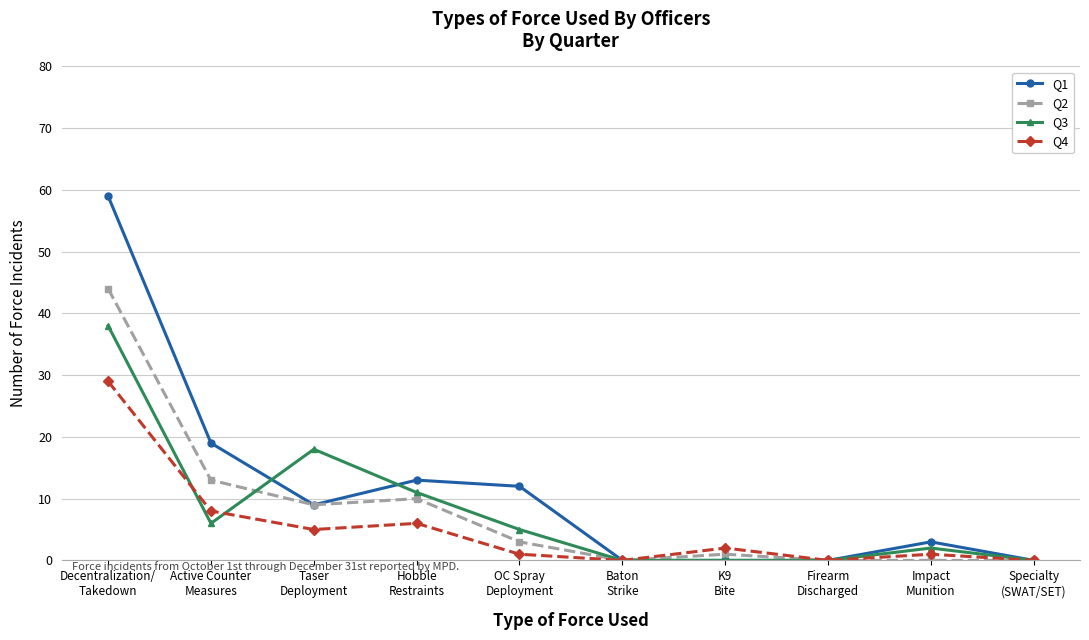

Reading right to left, list all the values displayed in this chart.

Q1: Specialty
(SWAT/SET)=0	Impact
Munition=3	Firearm
Discharged=0	K9
Bite=0	Baton
Strike=0	OC Spray
Deployment=12	Hobble
Restraints=13	Taser
Deployment=9	Active Counter
Measures=19	Decentralization/
Takedown=59
Q2: Specialty
(SWAT/SET)=0	Impact
Munition=0	Firearm
Discharged=0	K9
Bite=1	Baton
Strike=0	OC Spray
Deployment=3	Hobble
Restraints=10	Taser
Deployment=9	Active Counter
Measures=13	Decentralization/
Takedown=44
Q3: Specialty
(SWAT/SET)=0	Impact
Munition=2	Firearm
Discharged=0	K9
Bite=0	Baton
Strike=0	OC Spray
Deployment=5	Hobble
Restraints=11	Taser
Deployment=18	Active Counter
Measures=6	Decentralization/
Takedown=38
Q4: Specialty
(SWAT/SET)=0	Impact
Munition=1	Firearm
Discharged=0	K9
Bite=2	Baton
Strike=0	OC Spray
Deployment=1	Hobble
Restraints=6	Taser
Deployment=5	Active Counter
Measures=8	Decentralization/
Takedown=29